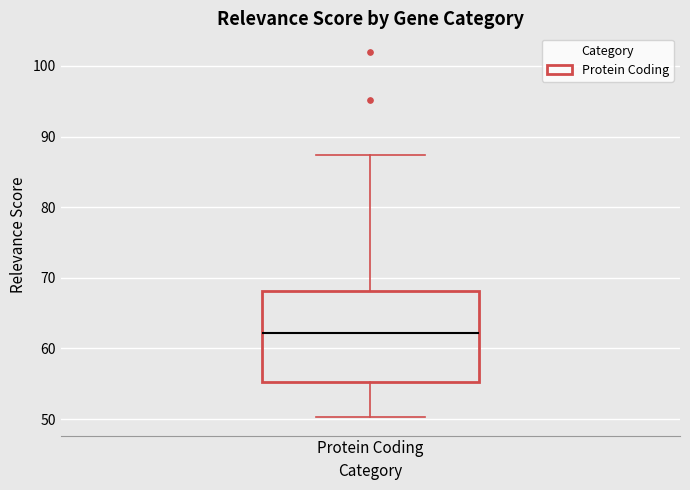

Transcribe this box plot: give where the median line is, the range the box spans, and where the two whiskers end, as read against the y-axis. The values are not printed on the chart, so give them approximately, as read against the axis.

median 62, box 55 to 68, whiskers 50 to 87